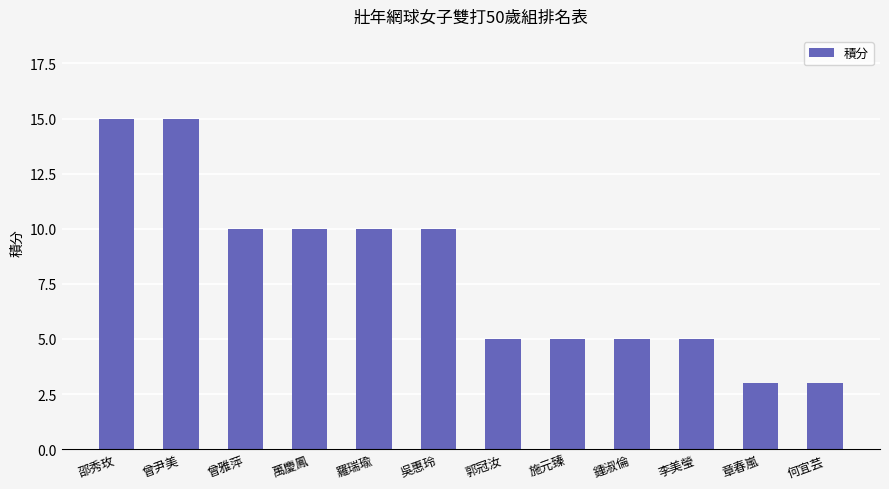

What is the value of the 9th bar from the left?

5